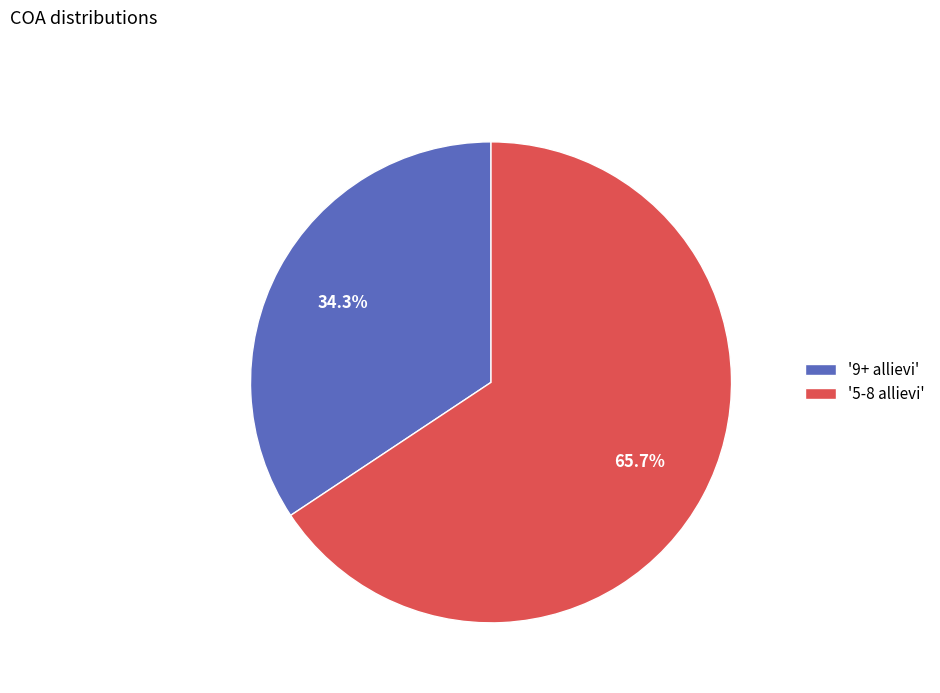

How much of the chart is everything except '5-8 allievi'?

34.3%